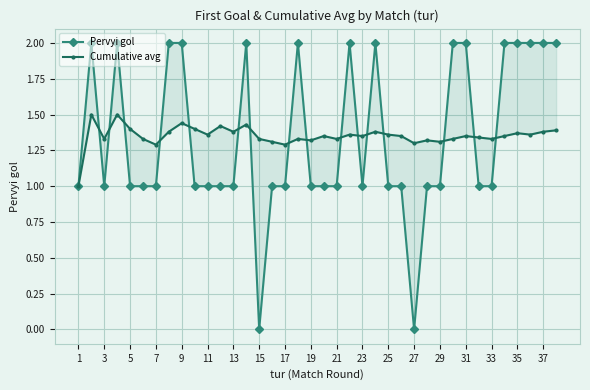

What is the difference between the maximum and minimum values in the Cumulative avg series?

0.5